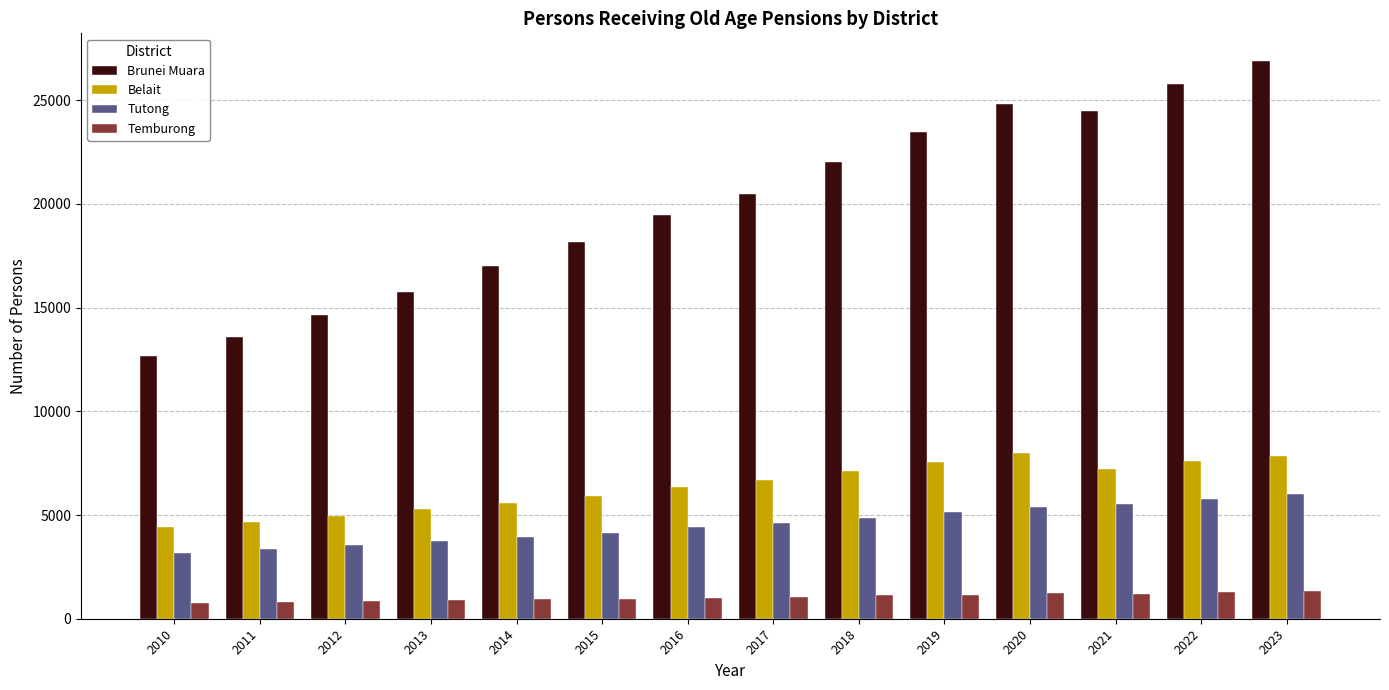

At how many categories does at least one series exceed 1851?

14